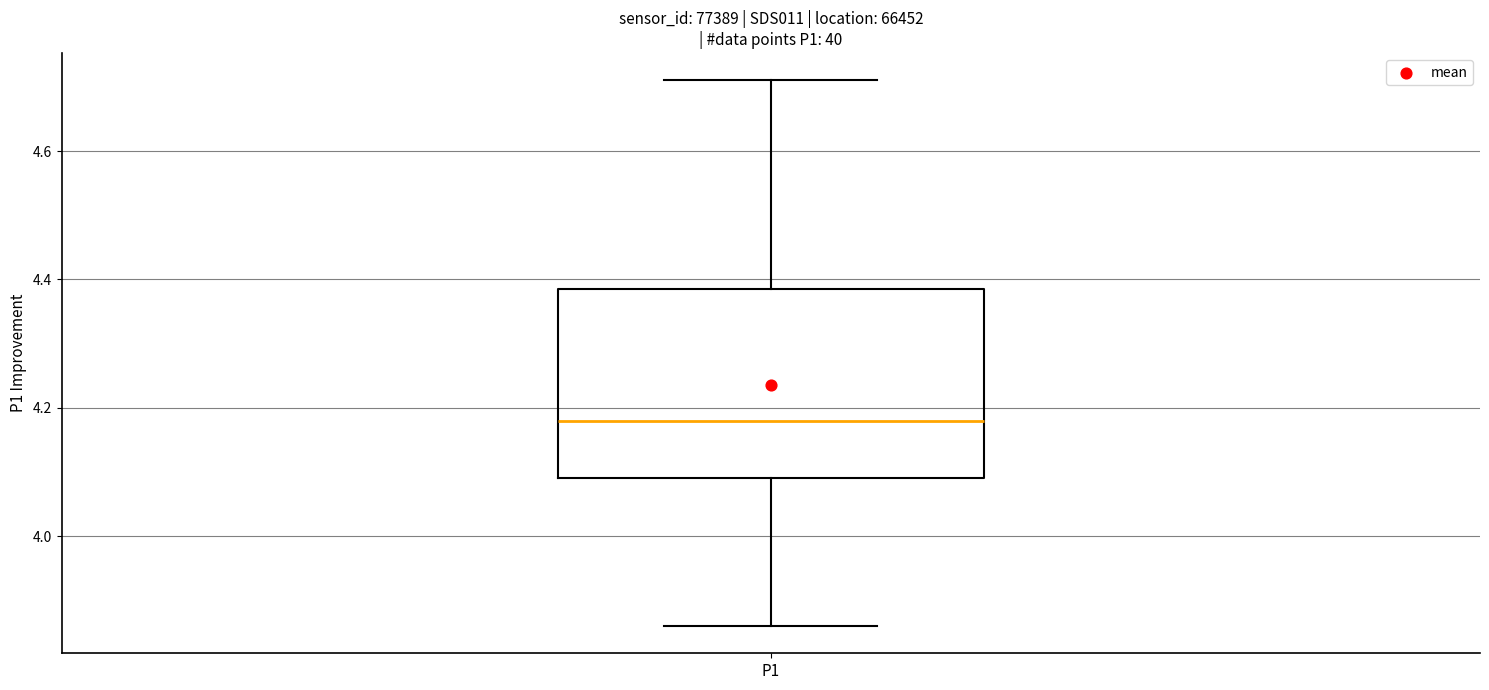

Where is the upper edge of the box for P1 on the y-axis? The values are not printed on the chart, so give them approximately, as read against the axis.

4.38